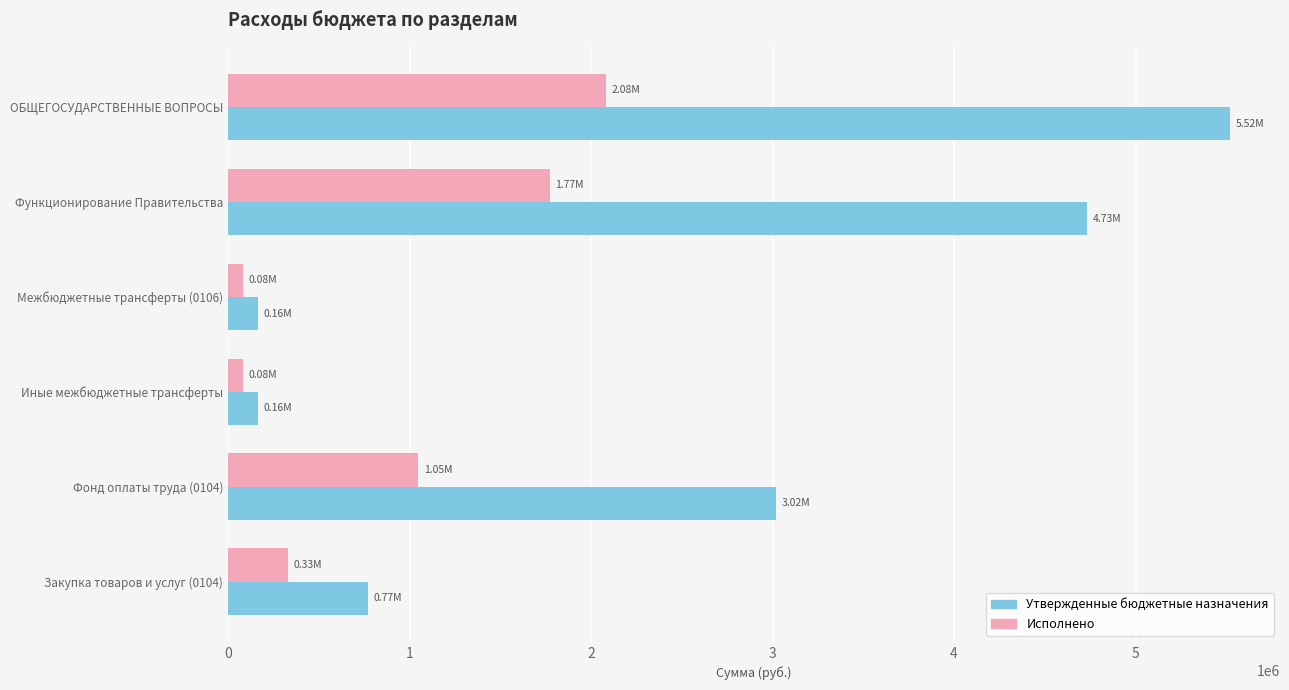

How many data points does each series have?

6